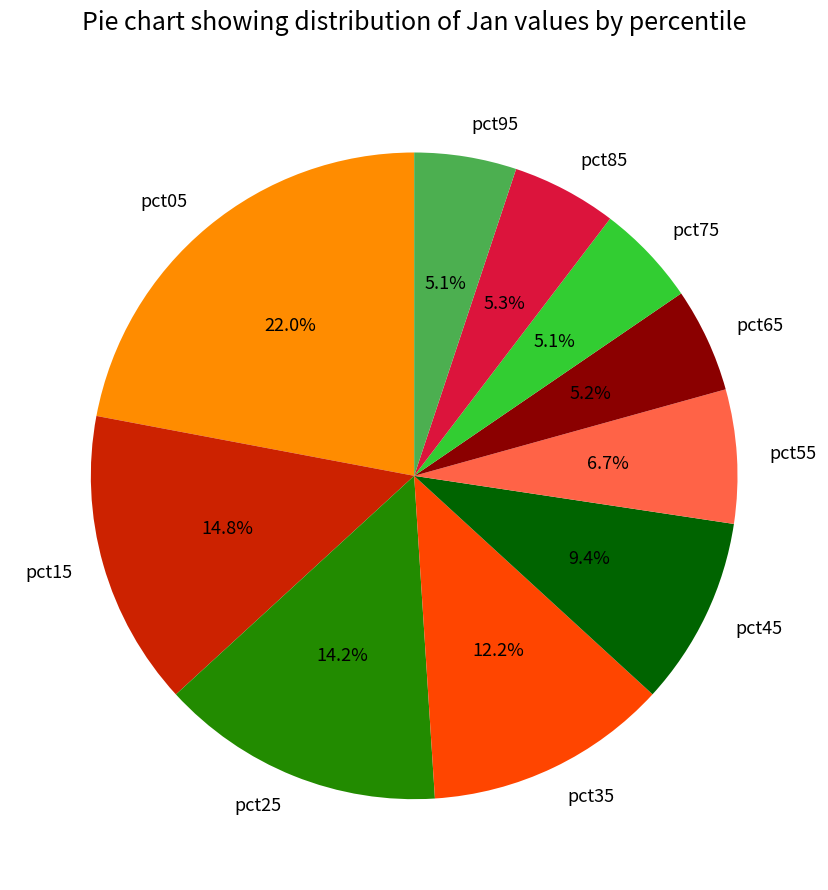

What percentage is the pct65 slice, to the nearest percent?

5%